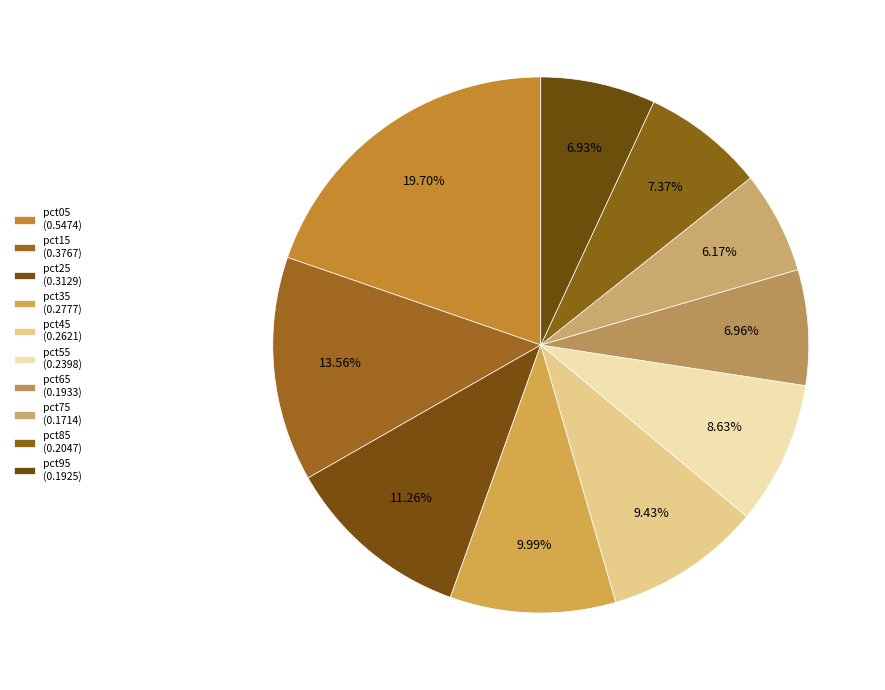

To the nearest percent, what is the average slice percentage?

10%